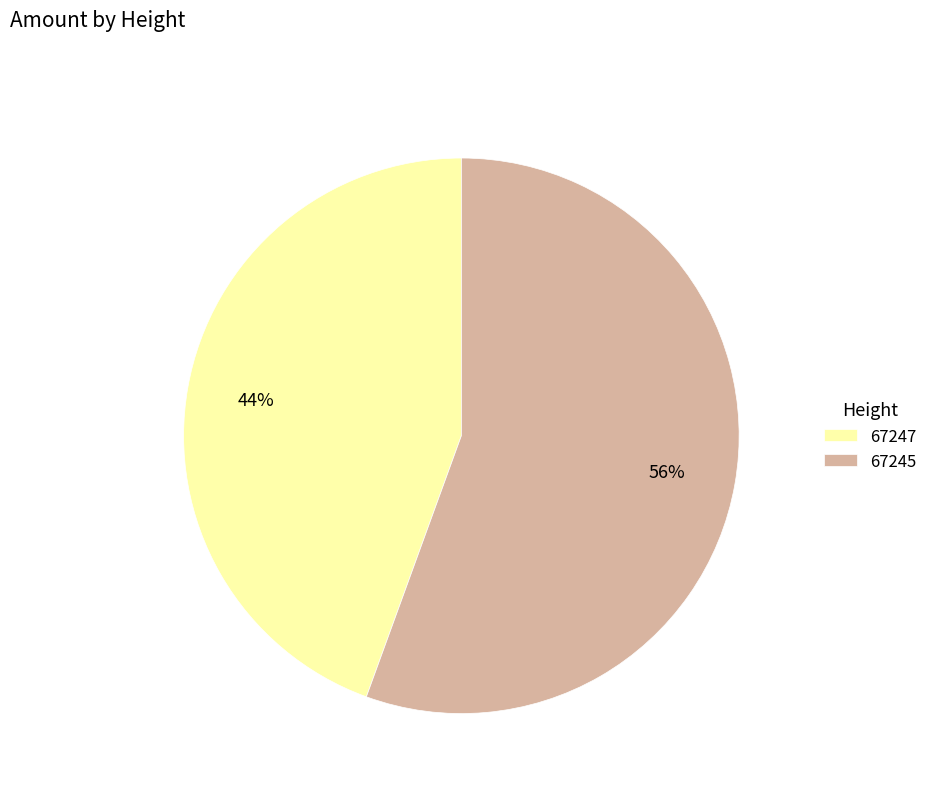

Approximately how many times larger is the value at 67247 compared to 67245?

0.8